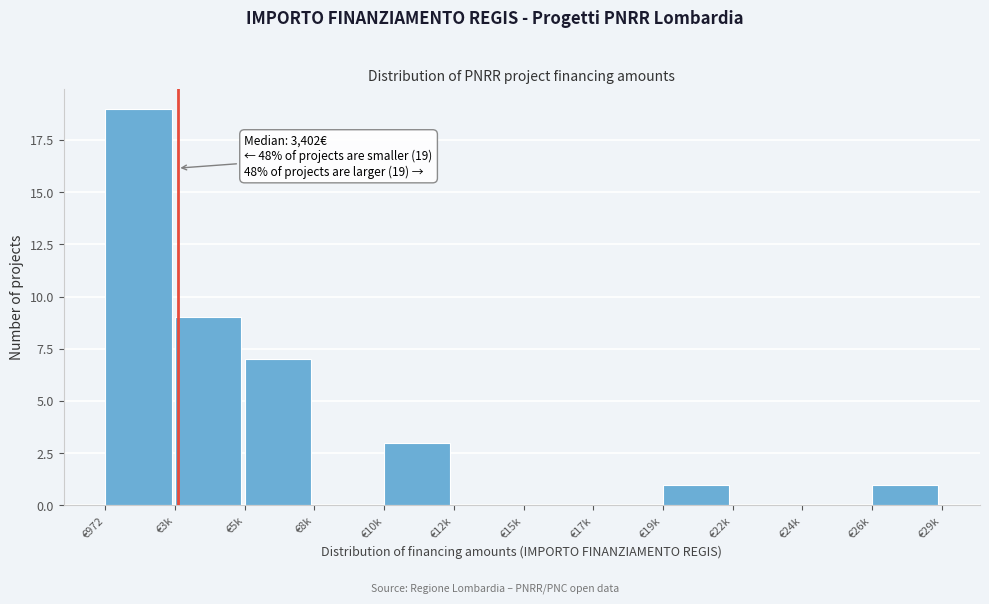

True or false: the data shows 0 at €22k.

True